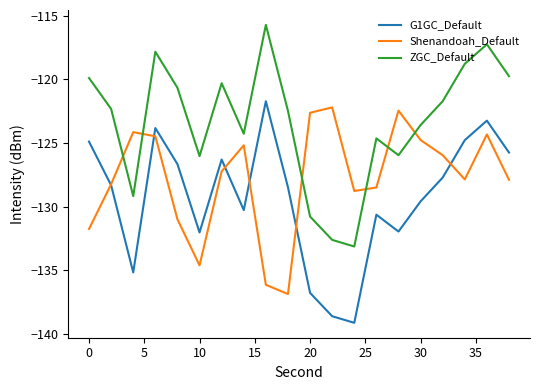

True or false: ZGC_Default and G1GC_Default cross at least once.

False